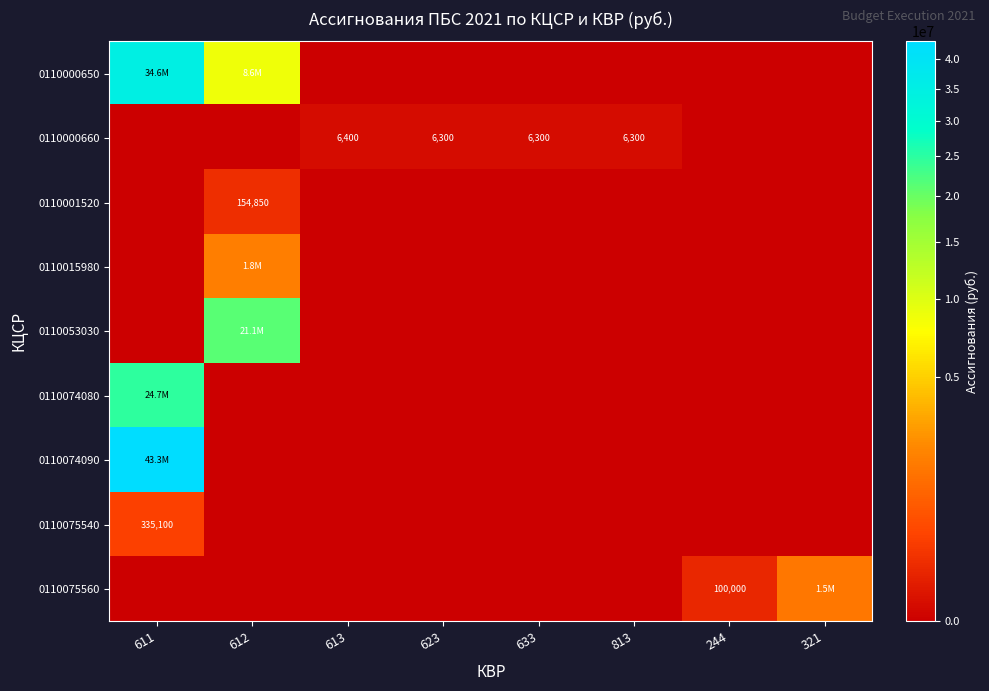

What is the spread (max minus min) of values at 321?

1544300.0